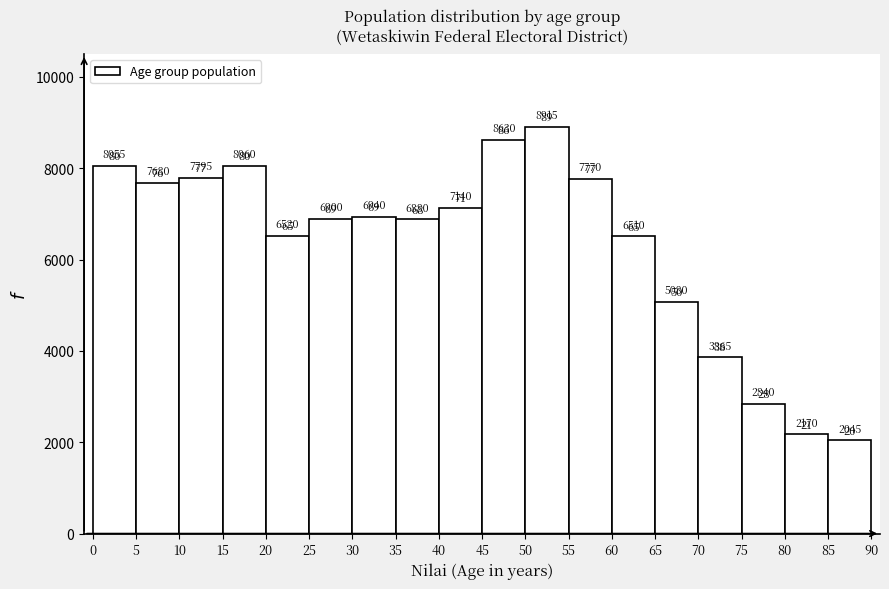

What is the height of the bar covering 10 to 15 on the x-axis?

7795